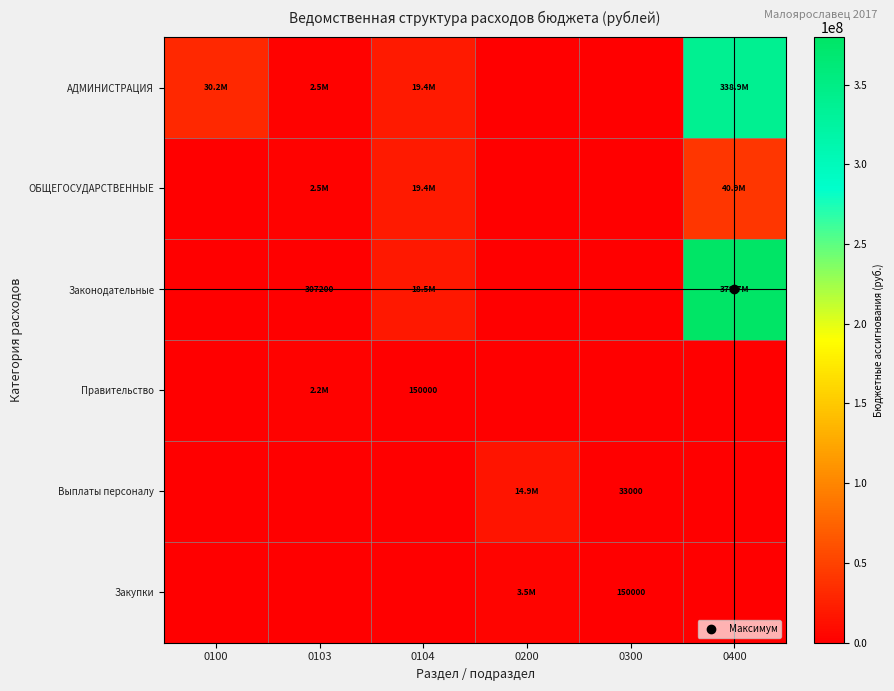

At which label is Закупки closest to 1772000?

0300